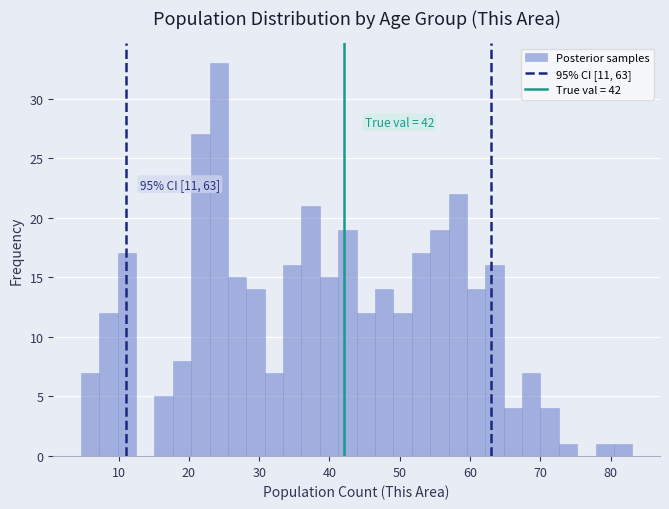

Read against the x-axis, roughly where is the centre of the tallest bar?

24